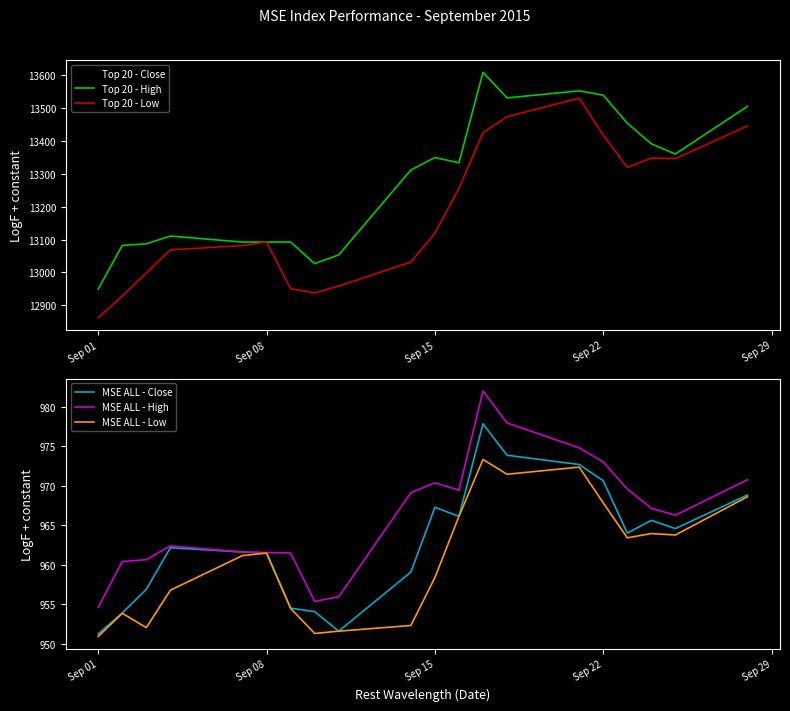

Reading left to right, extract all data points from this chart.

Top 20 - Close: 12866.3	12930.9	12998.1	13106.5	13092.2	13092.2	12950.7	12993.9	12958.2	13135.5	13281.2	13255.6	13533.1	13529.6	13537.3	13483.4	13321.4	13357.2	13359.8	13450.2
Top 20 - High: 12949.2	13082.1	13086.9	13110.5	13092.2	13092.2	13092.2	13026.6	13053.2	13311.3	13349.2	13333.2	13608.3	13530.5	13551.9	13538.8	13453.7	13390.8	13359.8	13504.9
Top 20 - Low: 12862.0	12928.1	12998.1	13068.5	13081.7	13092.2	12950.4	12937.7	12958.2	13031.3	13119.3	13255.6	13424.8	13473.1	13529.6	13417.4	13319.1	13347.5	13345.9	13445.1
MSE ALL - Close: 951.2	953.9	956.9	962.2	961.6	961.5	954.5	954.1	951.6	959.1	967.3	966.1	977.8	973.9	972.7	970.6	964.0	965.6	964.6	968.8
MSE ALL - High: 954.6	960.4	960.6	962.4	961.6	961.5	961.5	955.4	956.0	969.1	970.4	969.4	982.0	977.9	974.8	973.0	969.6	967.1	966.3	970.8
MSE ALL - Low: 951.0	953.9	952.1	956.8	961.2	961.5	954.5	951.3	951.6	952.3	958.4	966.1	973.3	971.5	972.4	967.8	963.4	964.0	963.8	968.6